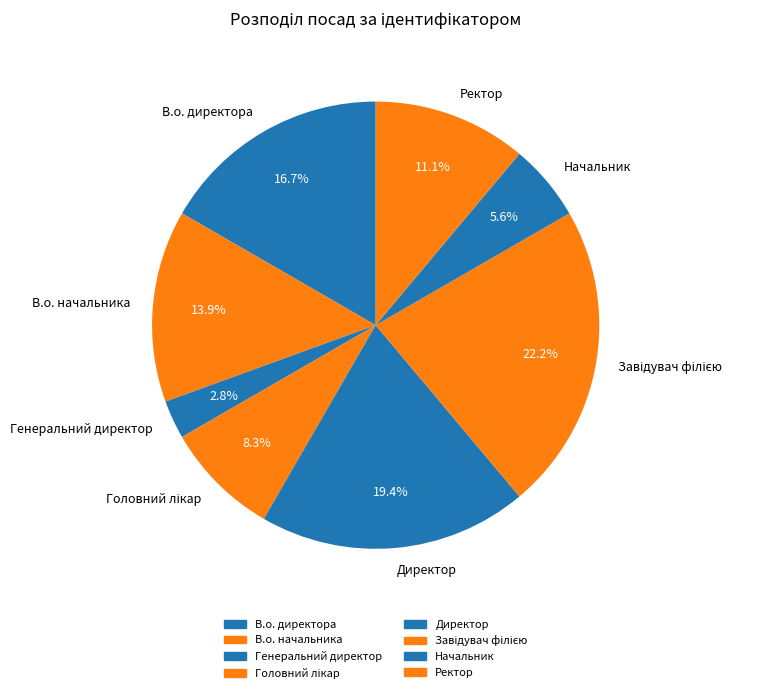

Does any single category account for the majority?

No